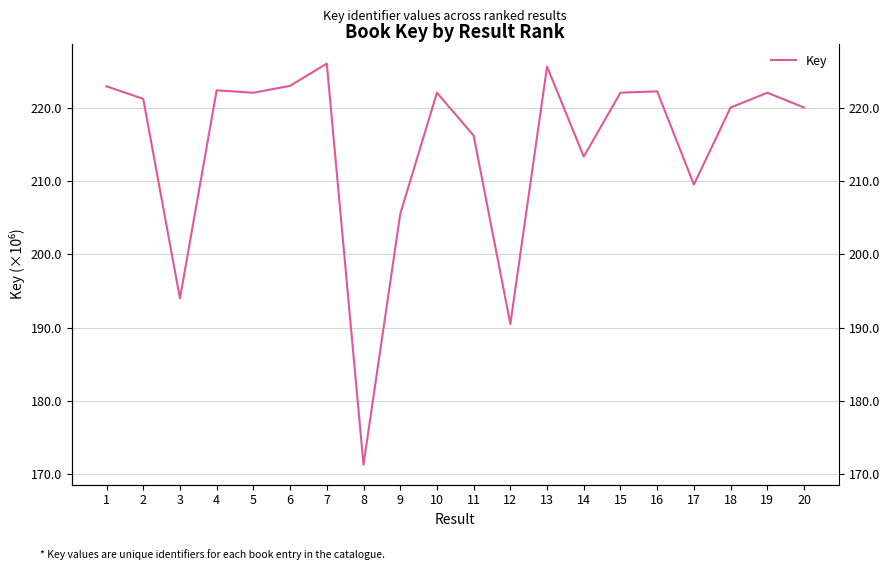

Between 6 and 16, which is larger?

6